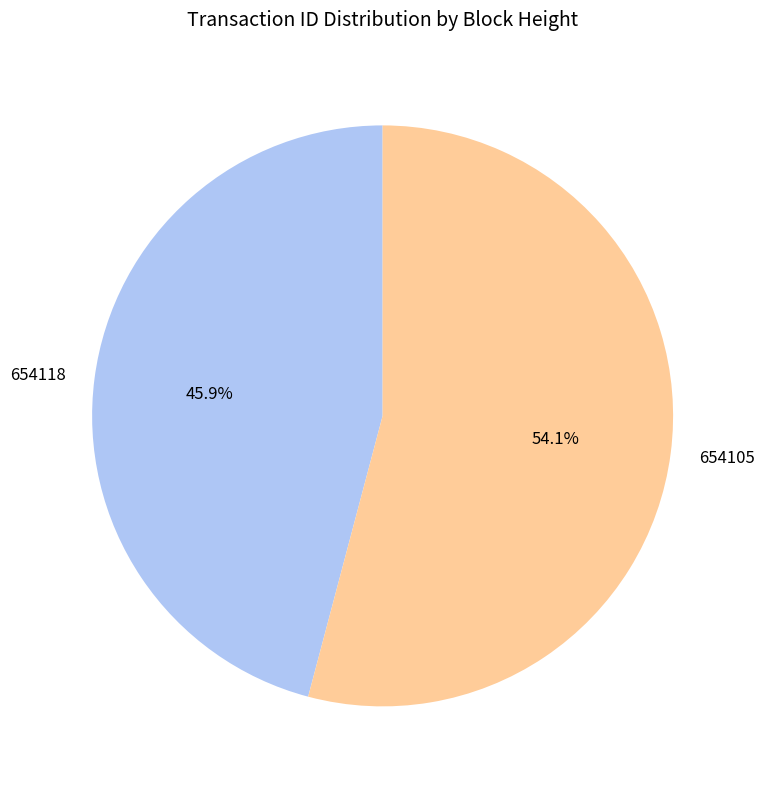

To the nearest percent, what is the difference between the largest and smallest slice percentages?

8%